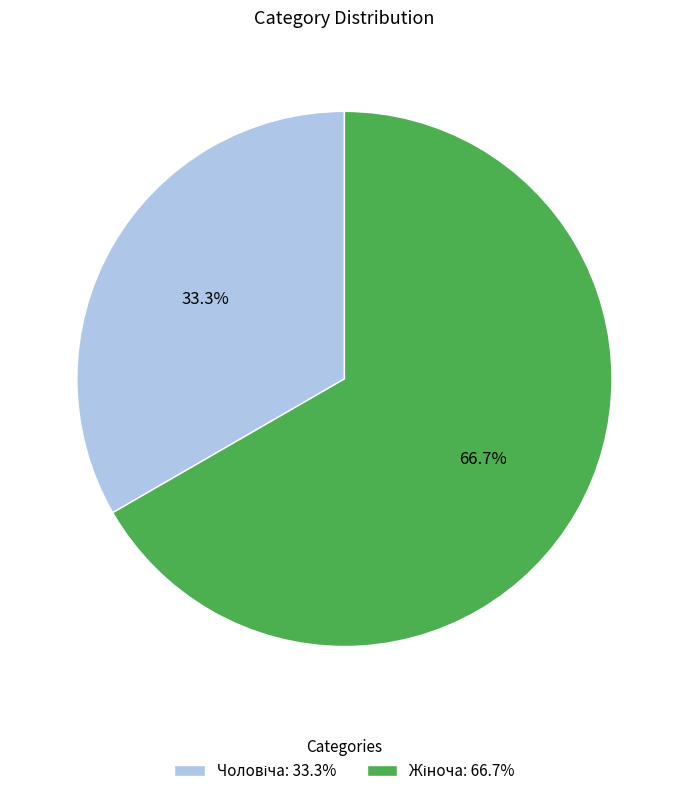

Is there any slice that represents more than half of the pie?

Yes